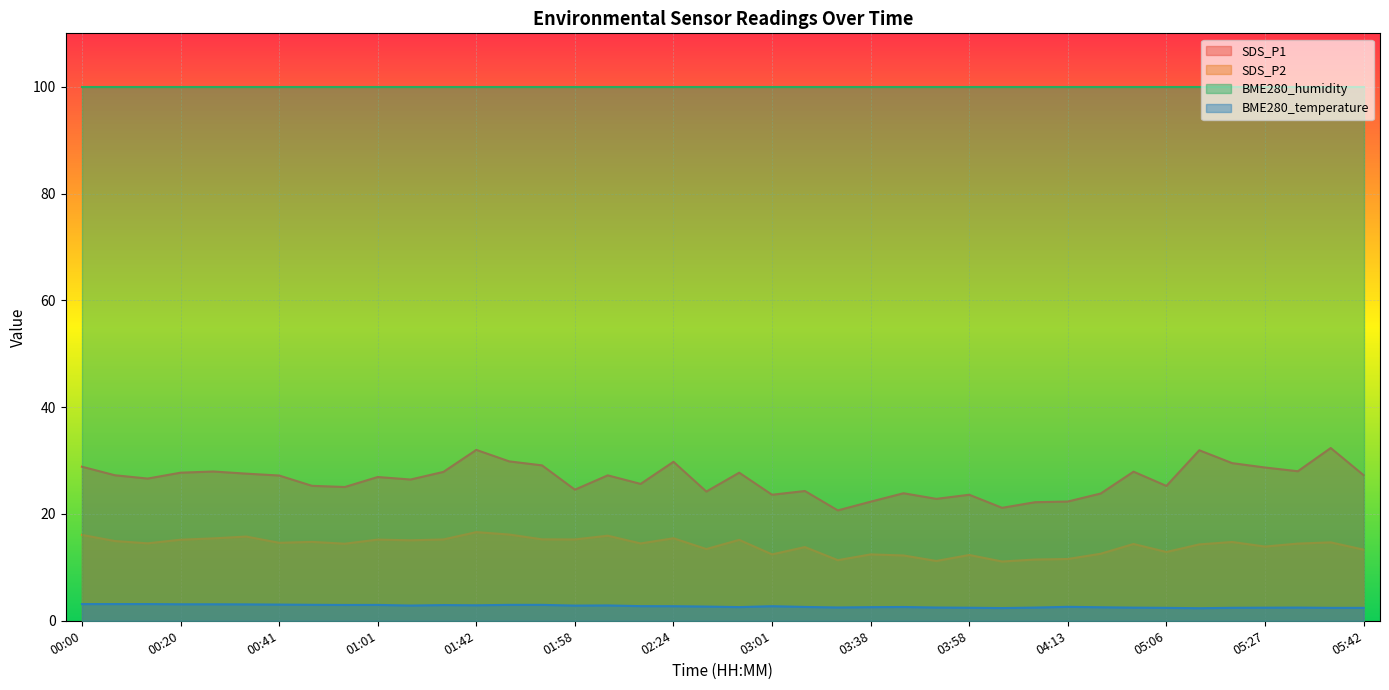

Rank the series at 00:20 from highest to lowest value.

BME280_humidity, SDS_P1, SDS_P2, BME280_temperature